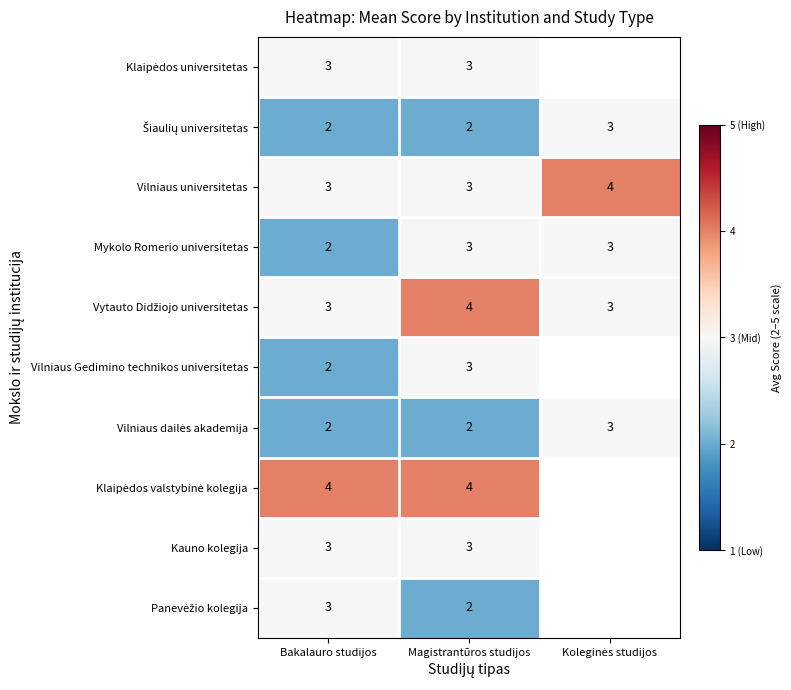

What is the maximum value for Mykolo Romerio universitetas?

3